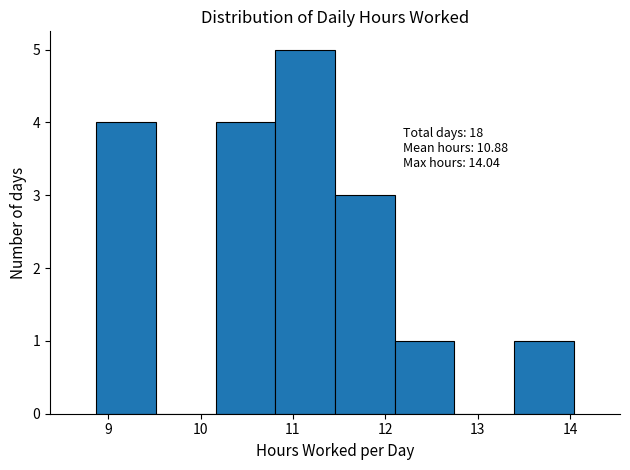

Which range on the x-axis has the tallest bar?

10.8 to 11.5